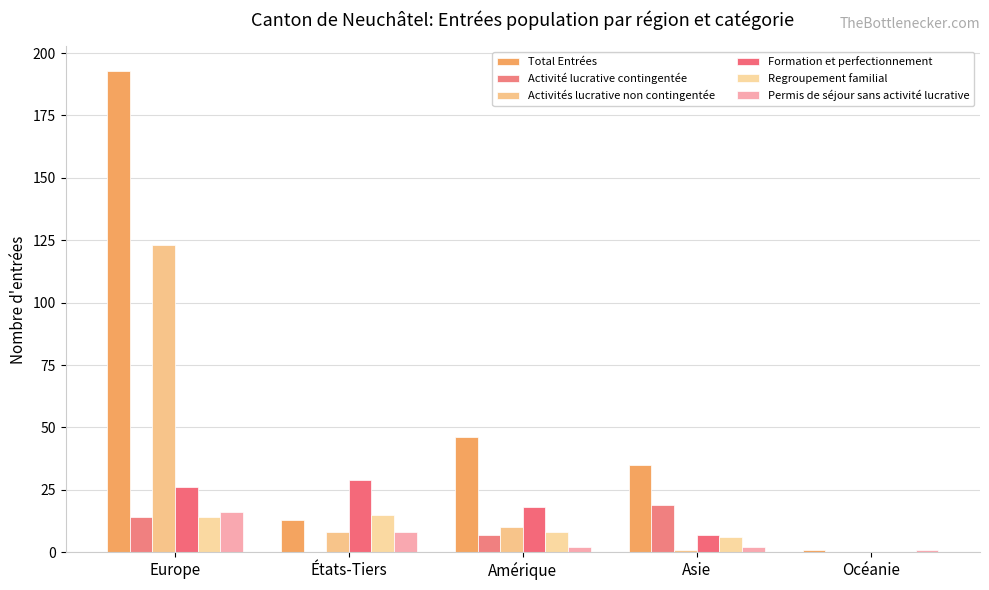

Which series has the largest range (max minus min)?

Total Entrées